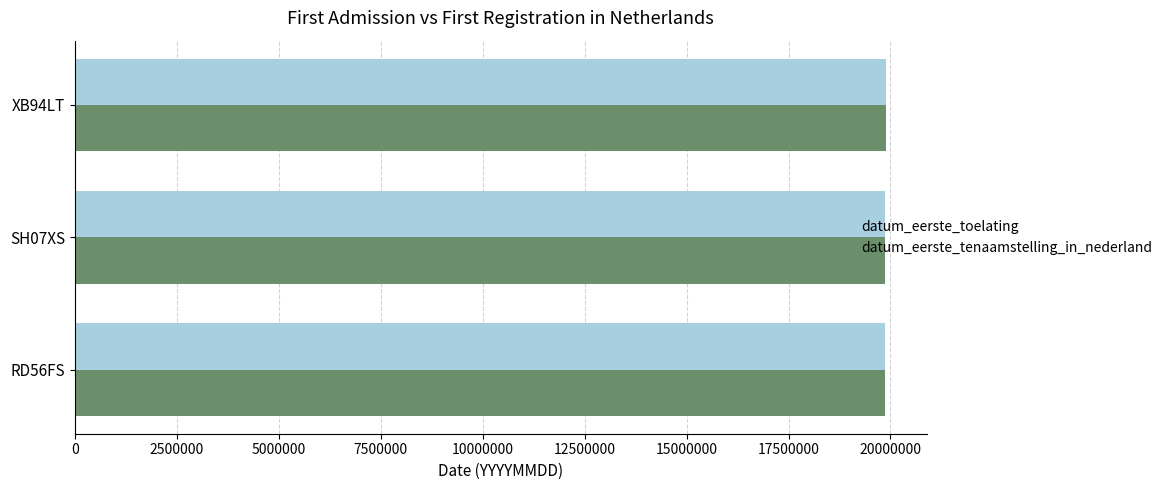

What is the average value of the datum_eerste_tenaamstelling_in_nederland series?

19873993